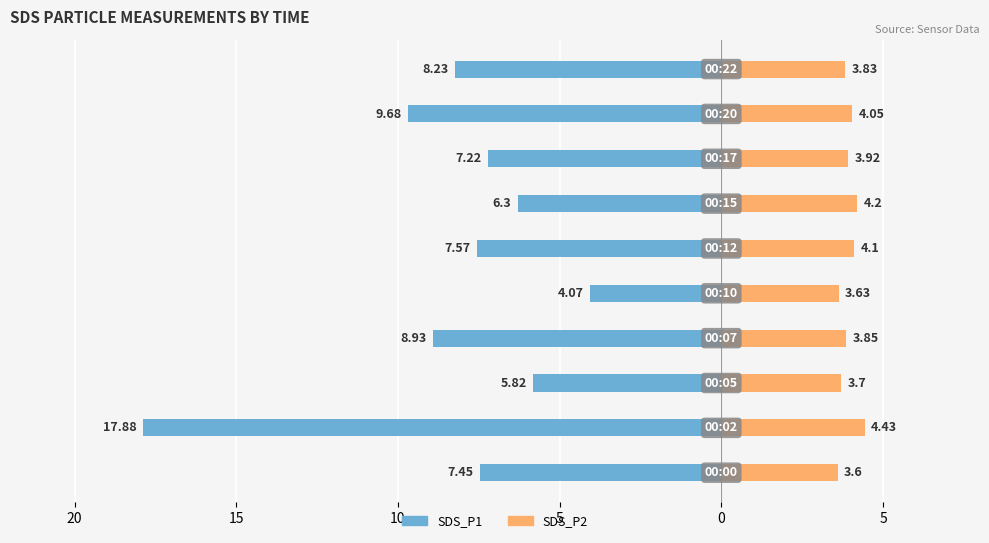

What is the highest value of the SDS_P2 series?

4.4